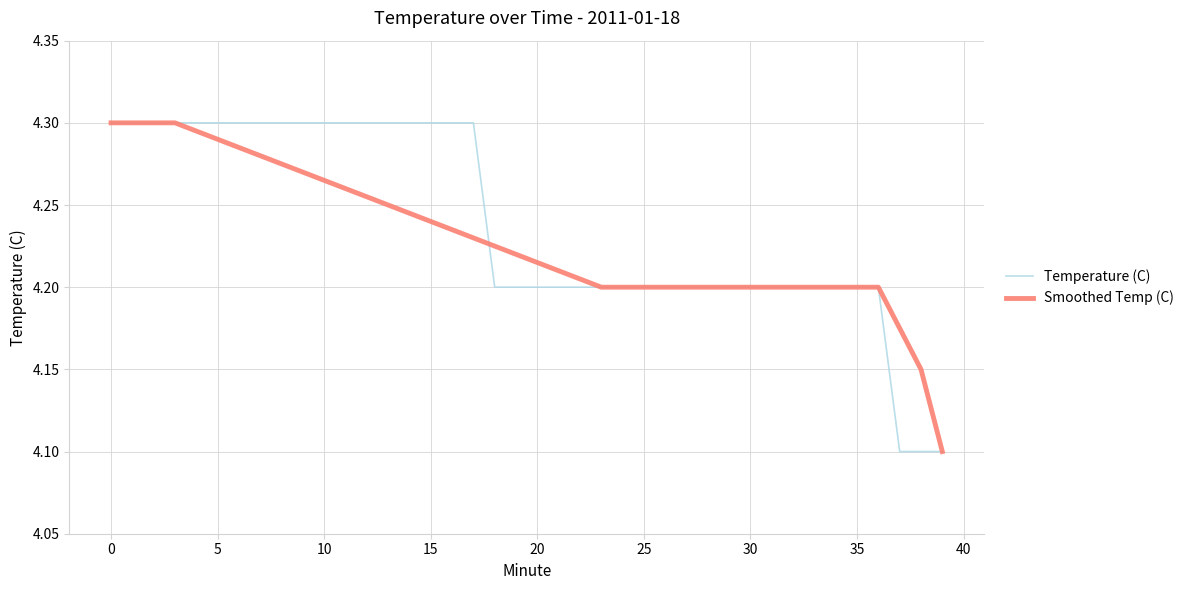

True or false: Smoothed Temp (C) has more than 0 points higher than both neighbors.

False